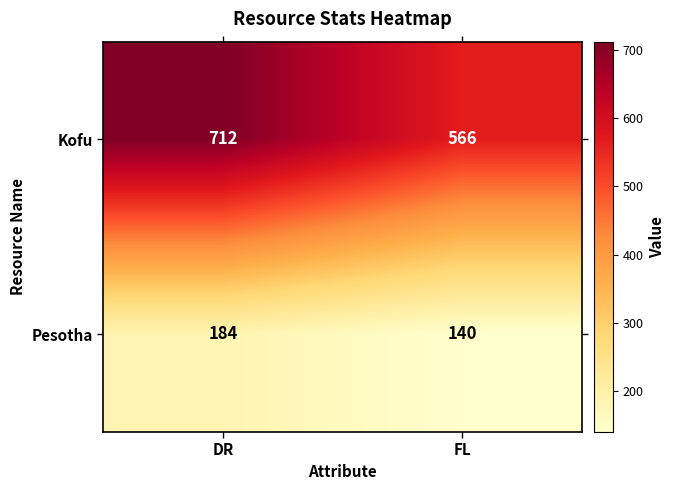

Which series changed the most between DR and FL?

Kofu